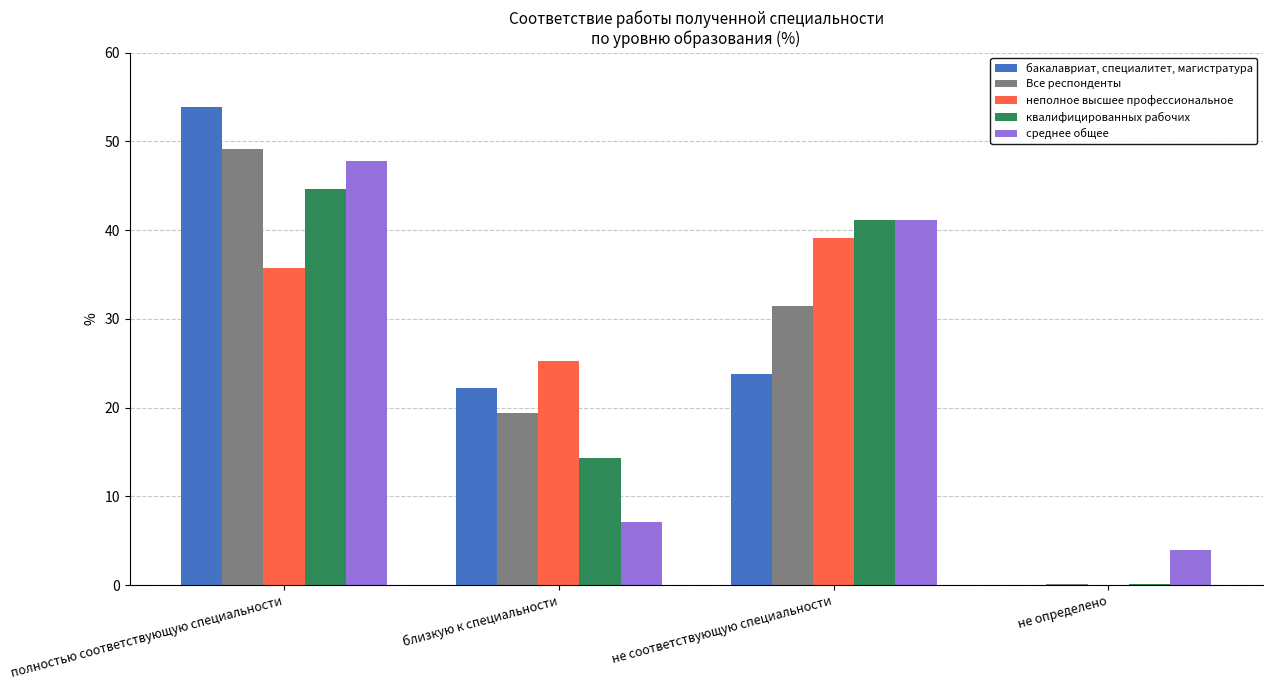

At which label does неполное высшее профессиональное first exceed 35?

полностью соответствующую специальности